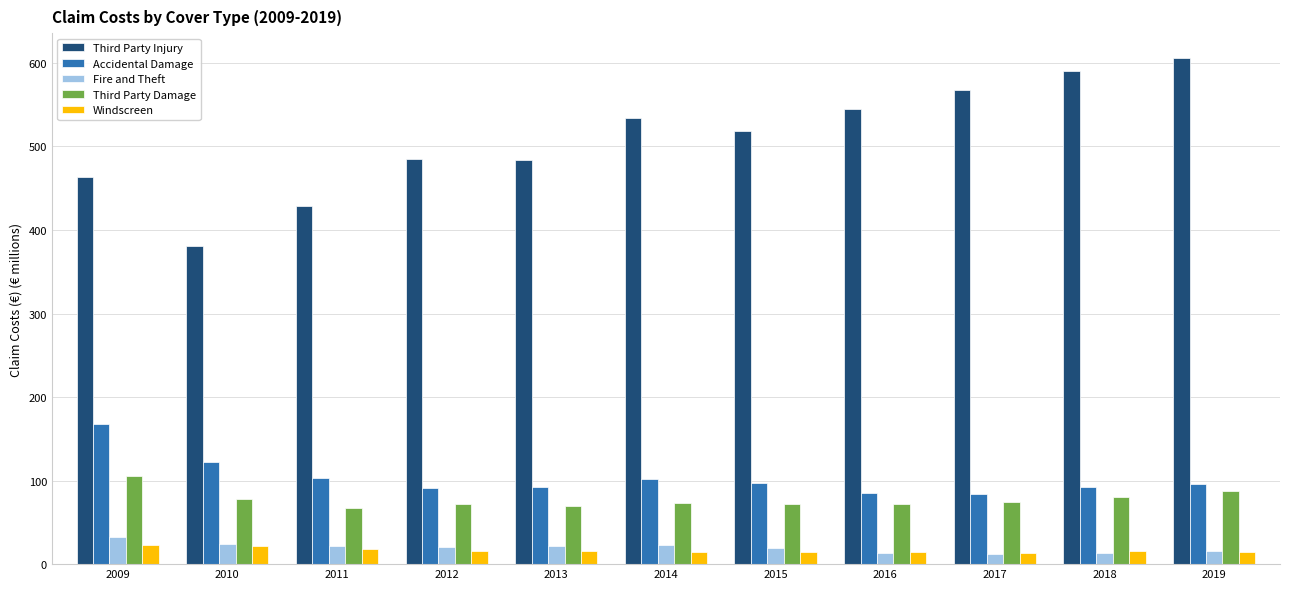

How many values in the Third Party Injury series exceed 517?

6